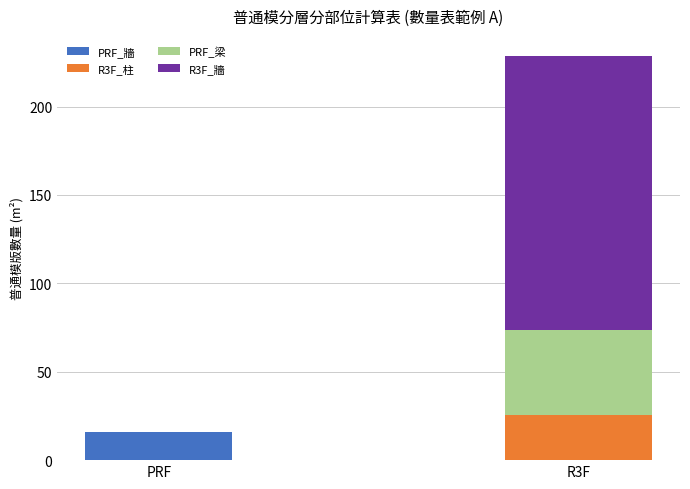

At which category is the sum across all series the highest?

R3F